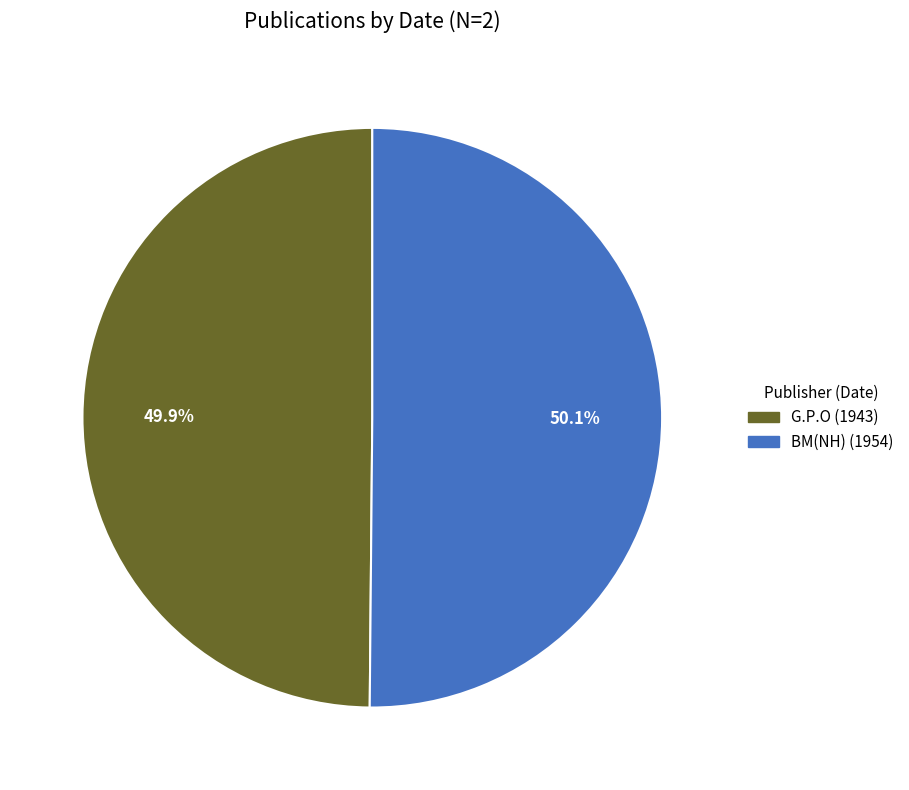

The G.P.O (1943) slice represents 37% of the pie. True or false?

False